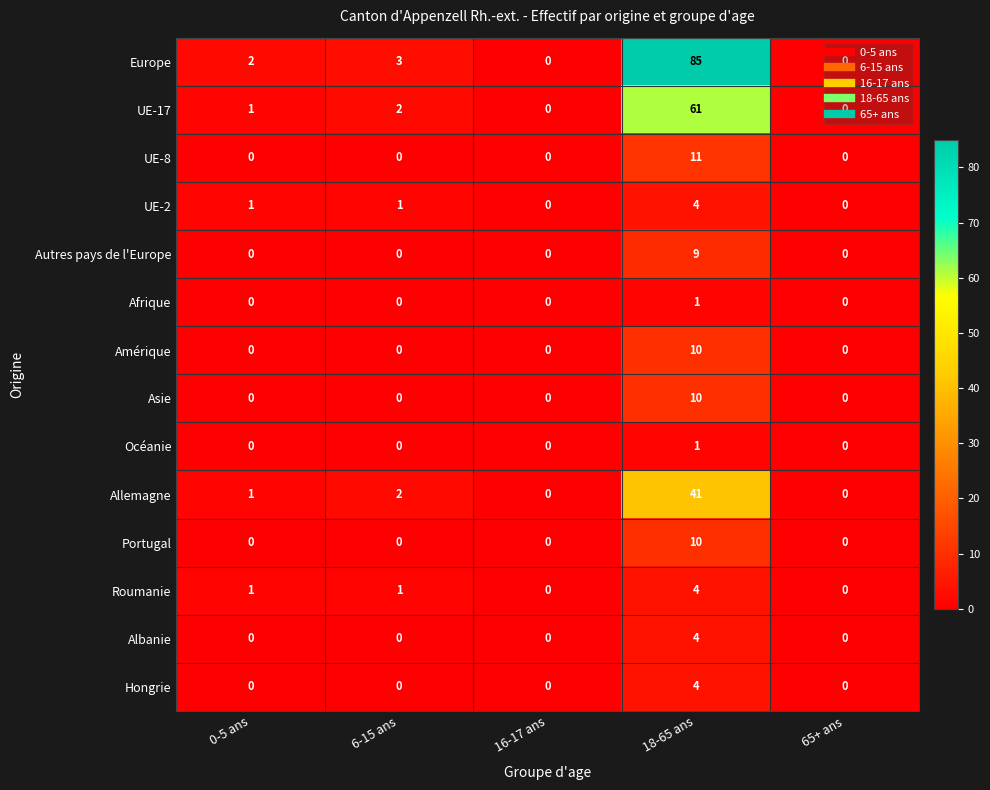

Which series has the largest range (max minus min)?

Europe